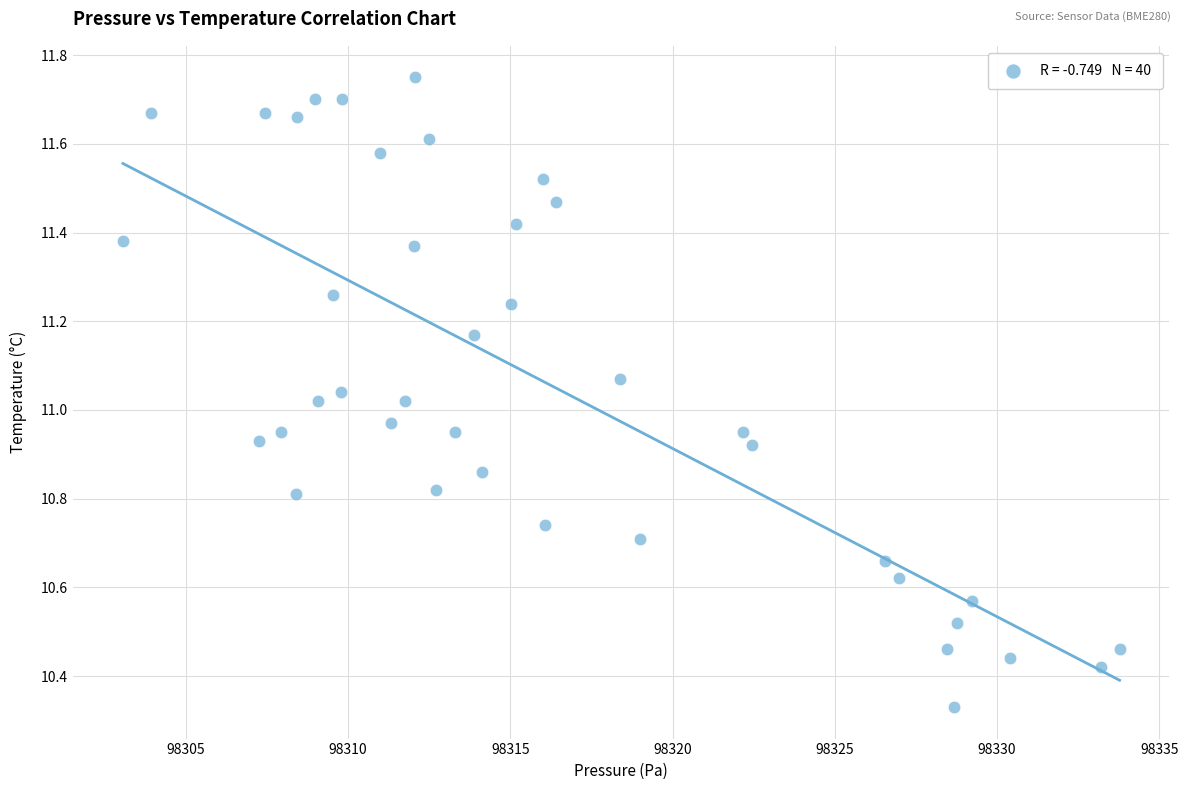

What is the range of Y values (max minus min)?

1.4